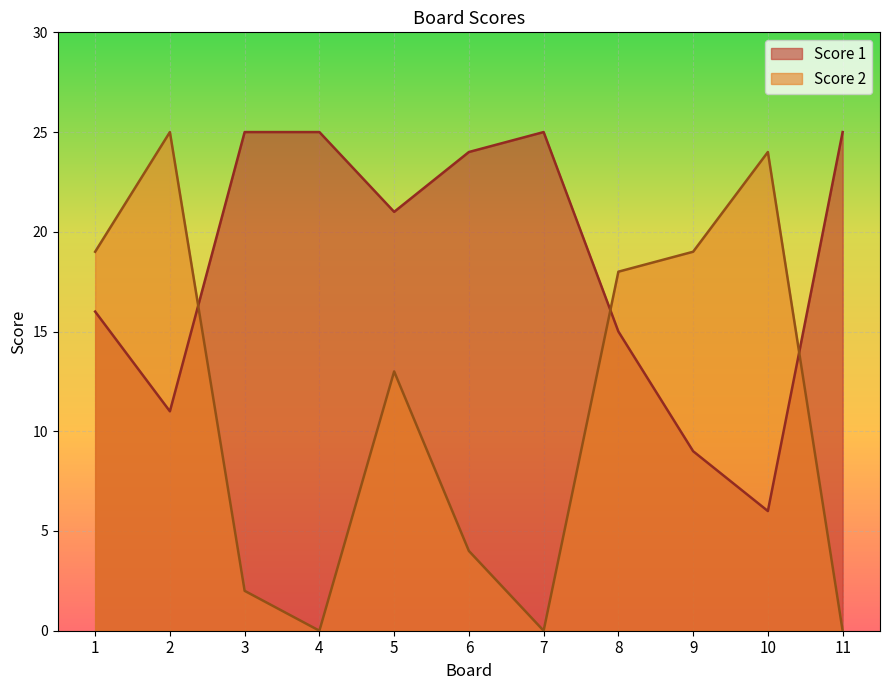

Between 8 and 5, which is larger?

5